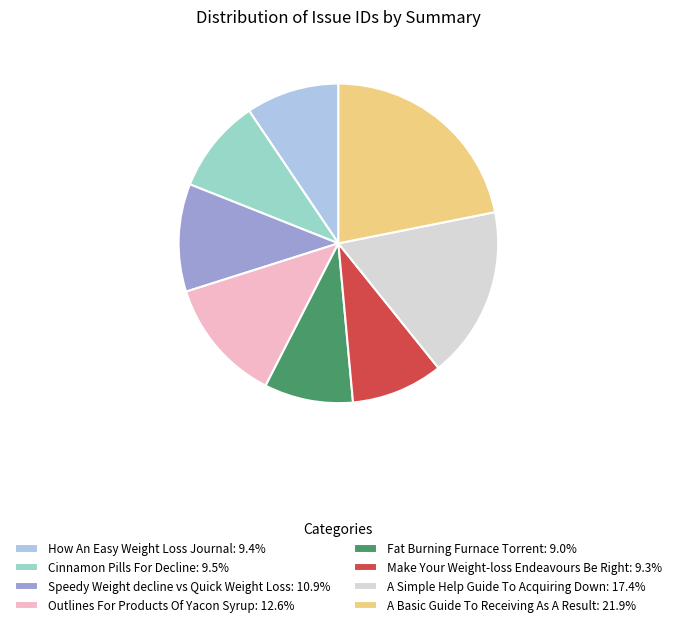

Approximately how many times larger is the value at A Simple Help Guide To Acquiring Down: 17.4% compared to A Basic Guide To Receiving As A Result: 21.9%?

0.8